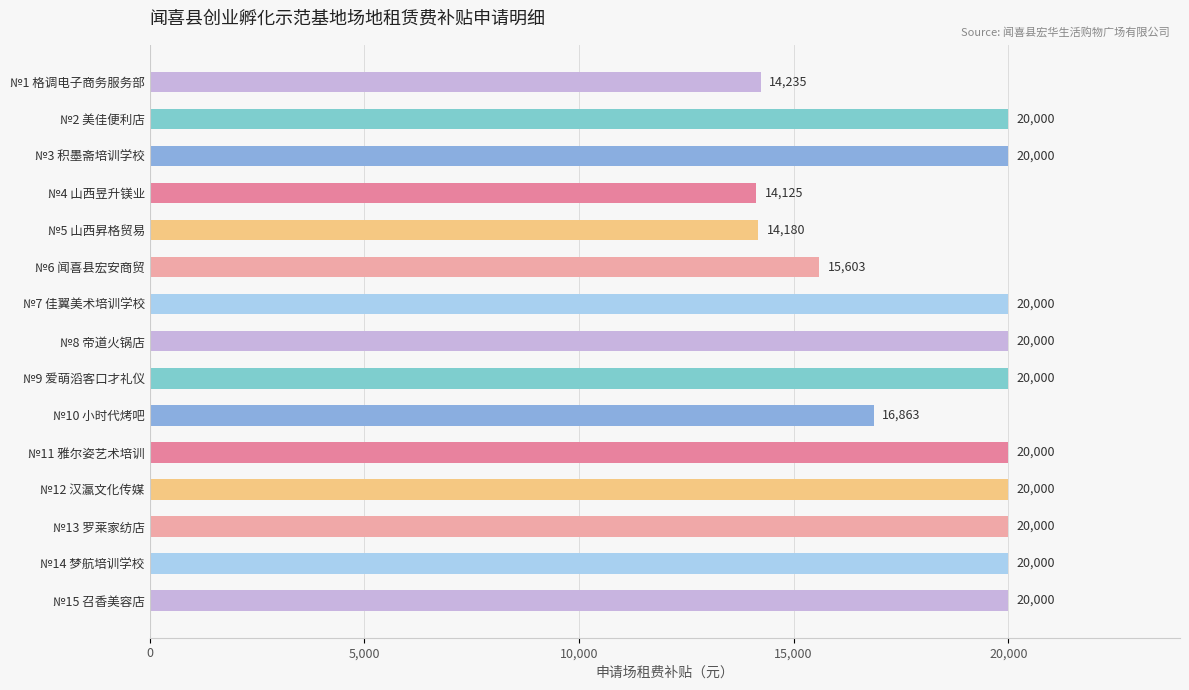

Where is the data nearest to the value 17062?

№10 小时代烤吧